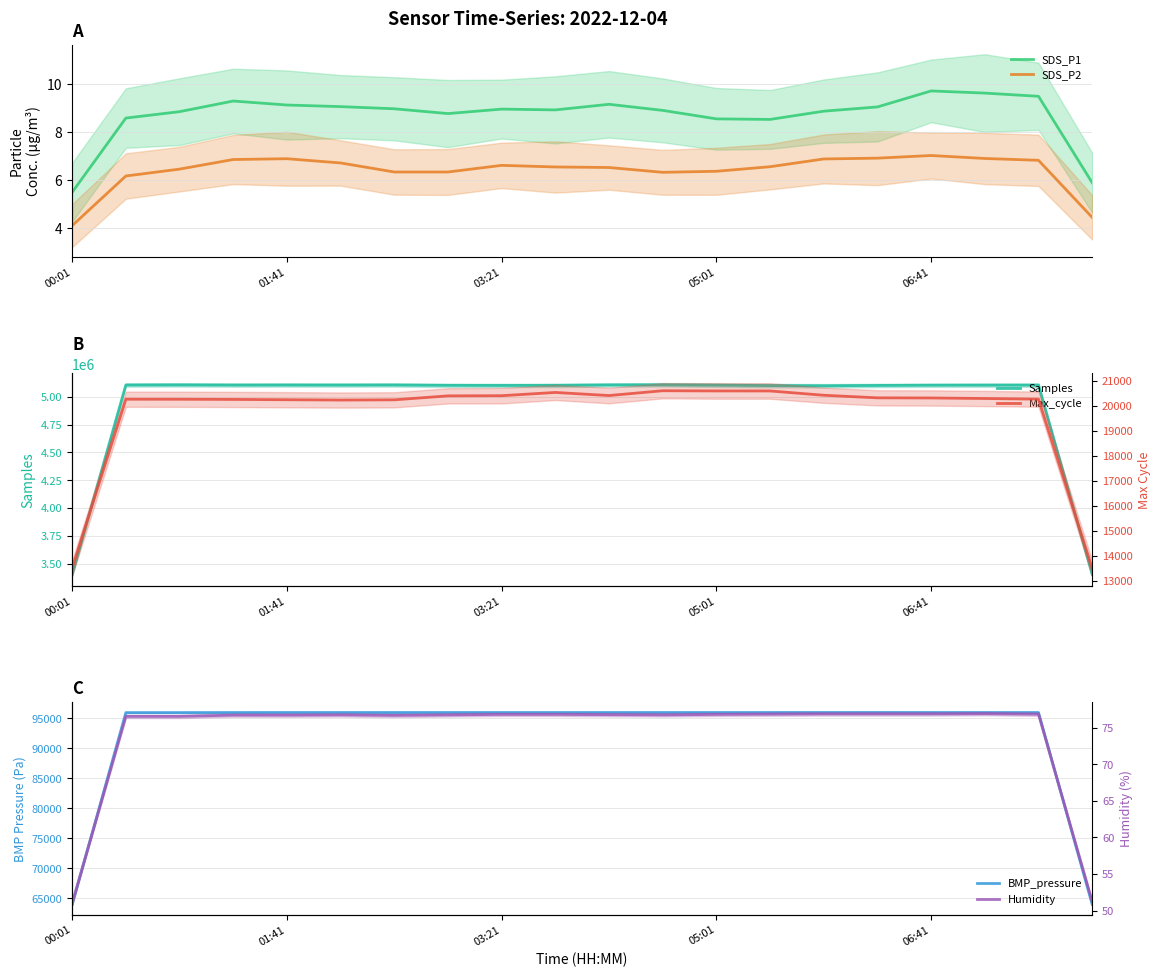

What is the average value of the Humidity series?

74.2